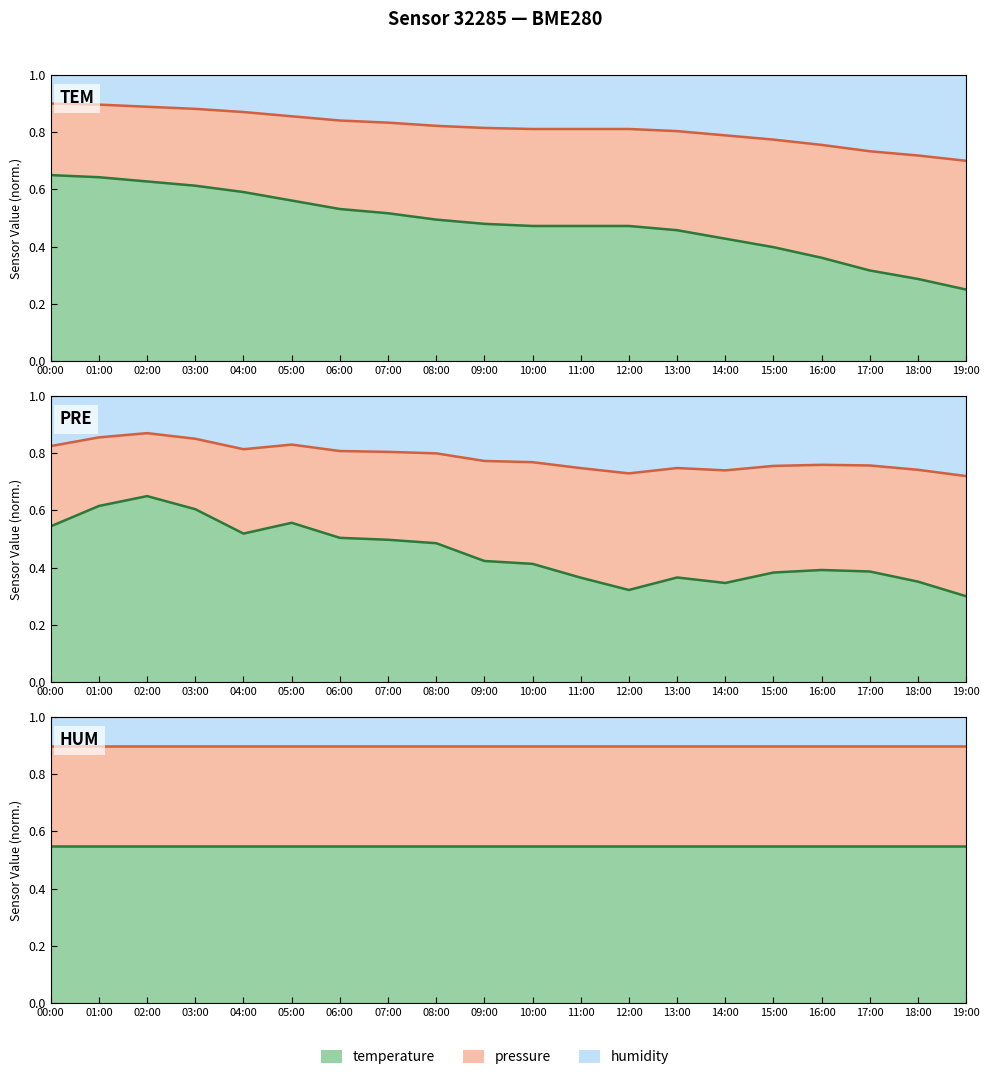

How many lines are shown in the chart?

2